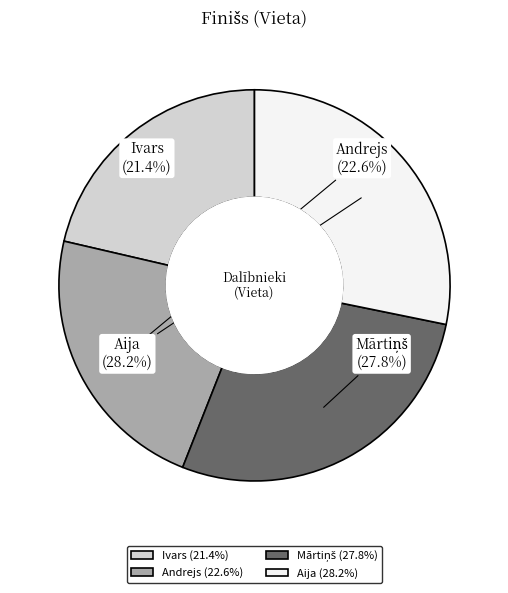

How much of the chart is everything except Mārtiņš?

72.2%